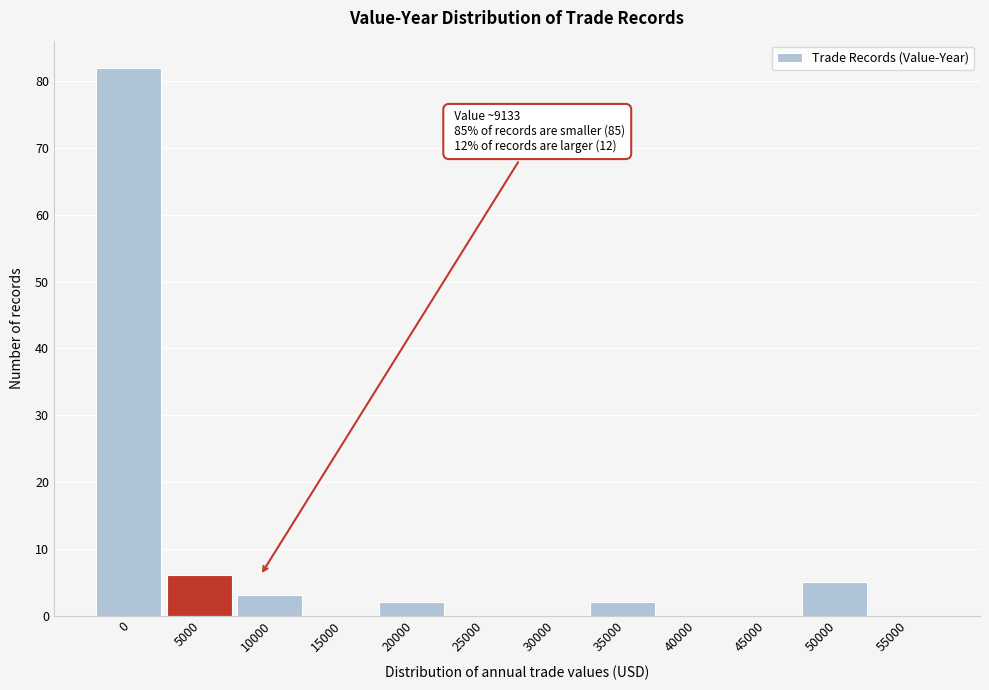

Reading left to right, extract all data points from this chart.

0=82	5000=6	10000=3	15000=0	20000=2	25000=0	30000=0	35000=2	40000=0	45000=0	50000=5	55000=0